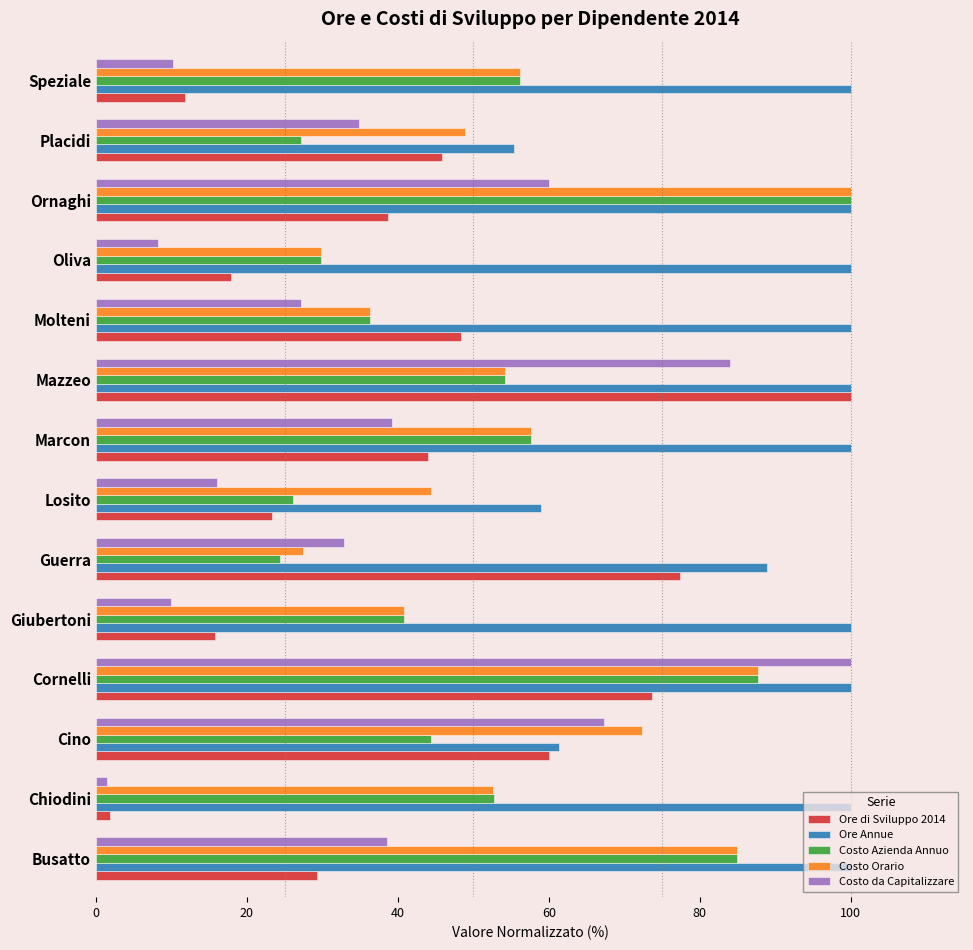

Which category has the lowest value in the Costo Orario series?

Guerra